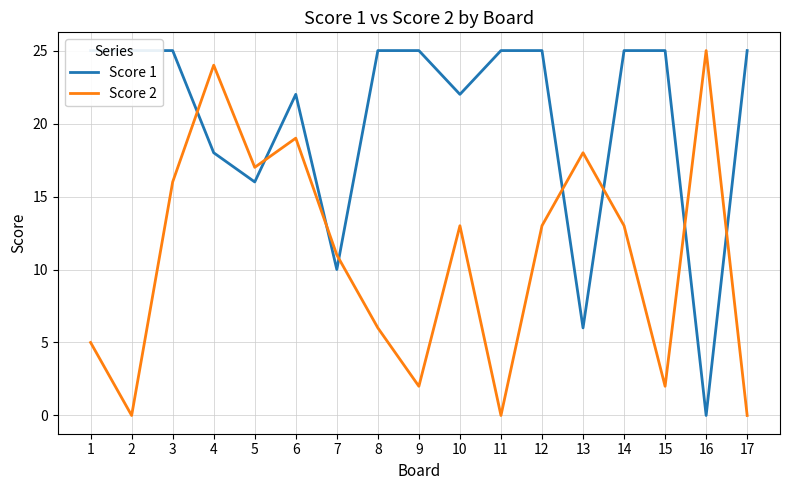

What value does the Score 2 series have at 7, to the nearest 10?

10